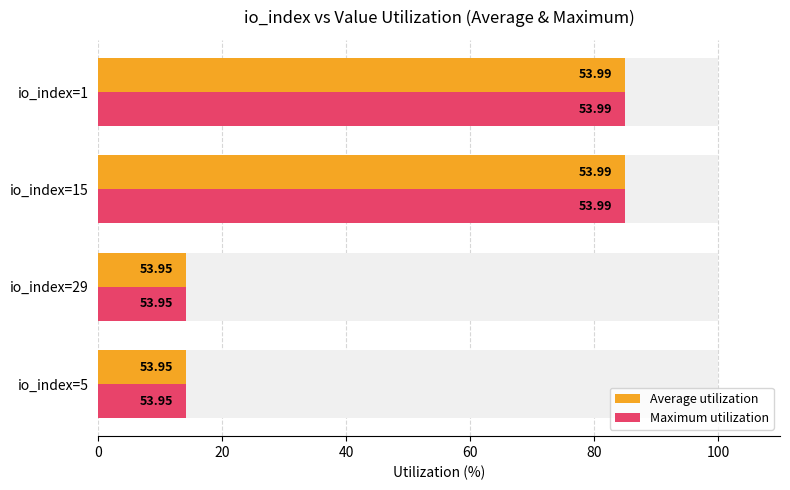

How many groups of bars are there?

4